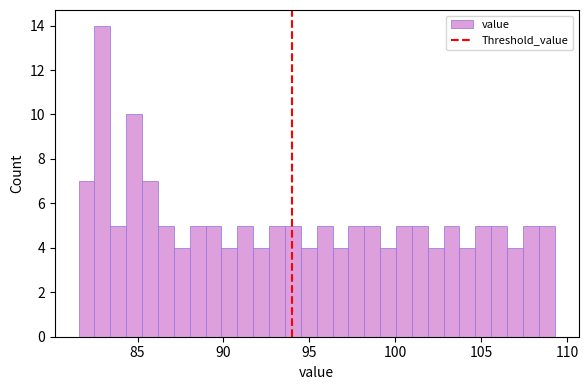

Around what value on the x-axis is the tallest bar? Give the approximate position of its centre, as read against the axis.

83.0